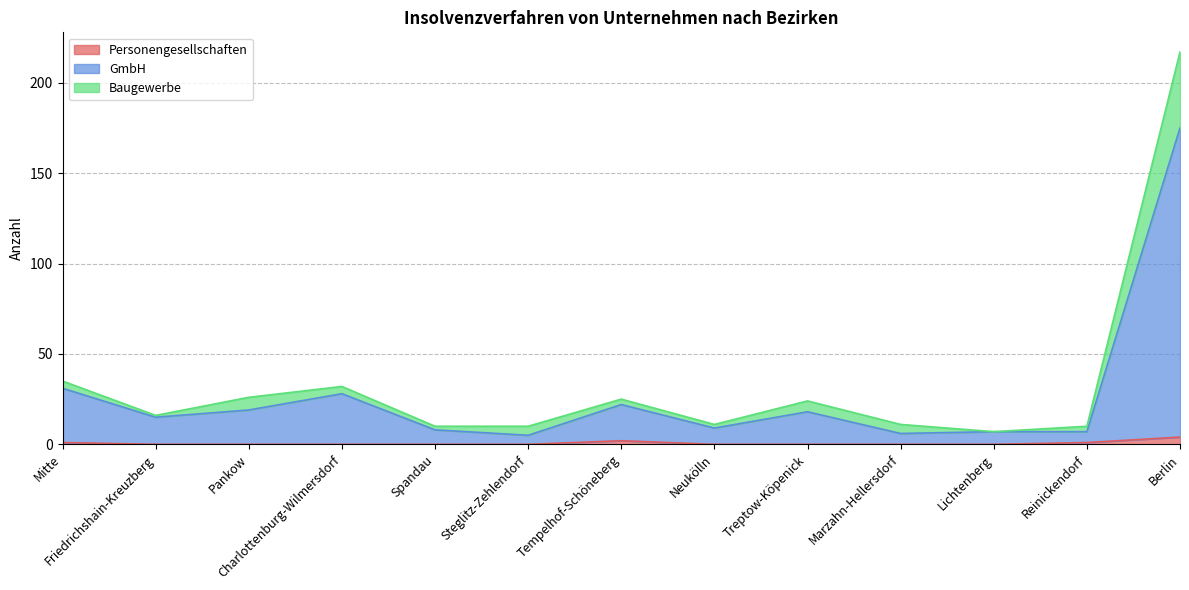

At which label does GmbH reach its minimum?

Steglitz-Zehlendorf